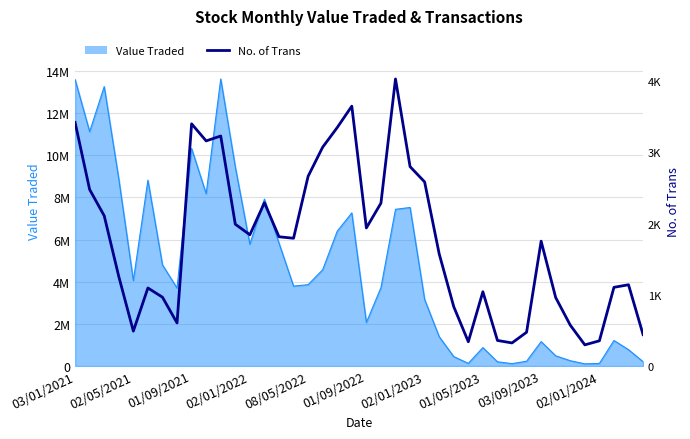

How many interior local peaks (higher than both neighbors) does the data have?

9